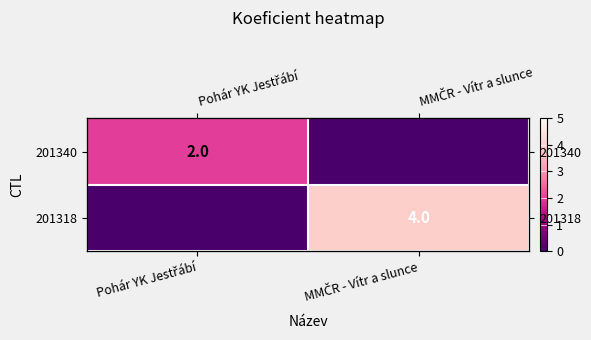

Which has a higher value, MMČR - Vítr a slunce or Pohár YK Jestřábí?

Pohár YK Jestřábí